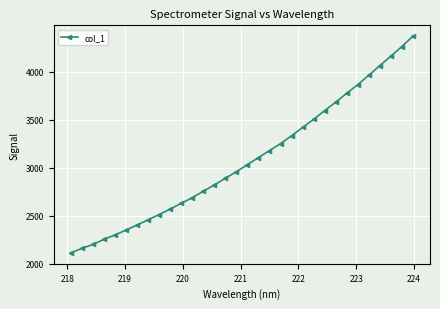

What is the smallest value displayed?

2111.6